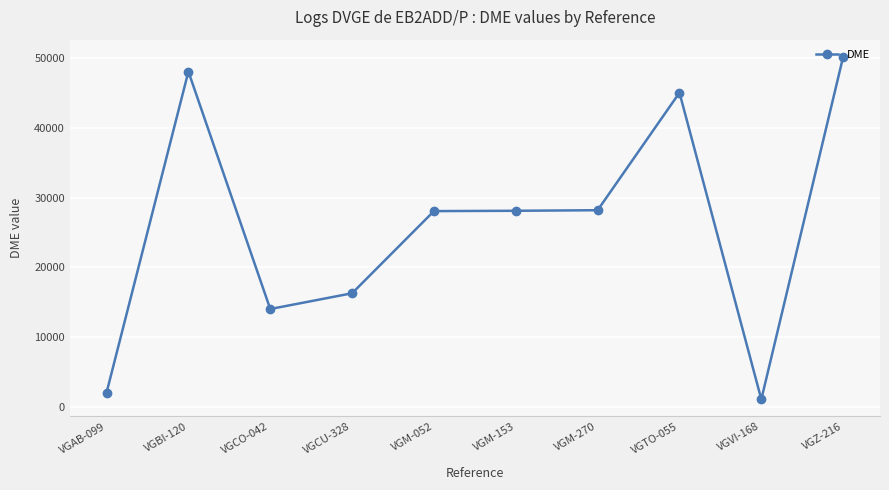

How many series are shown in this chart?

1